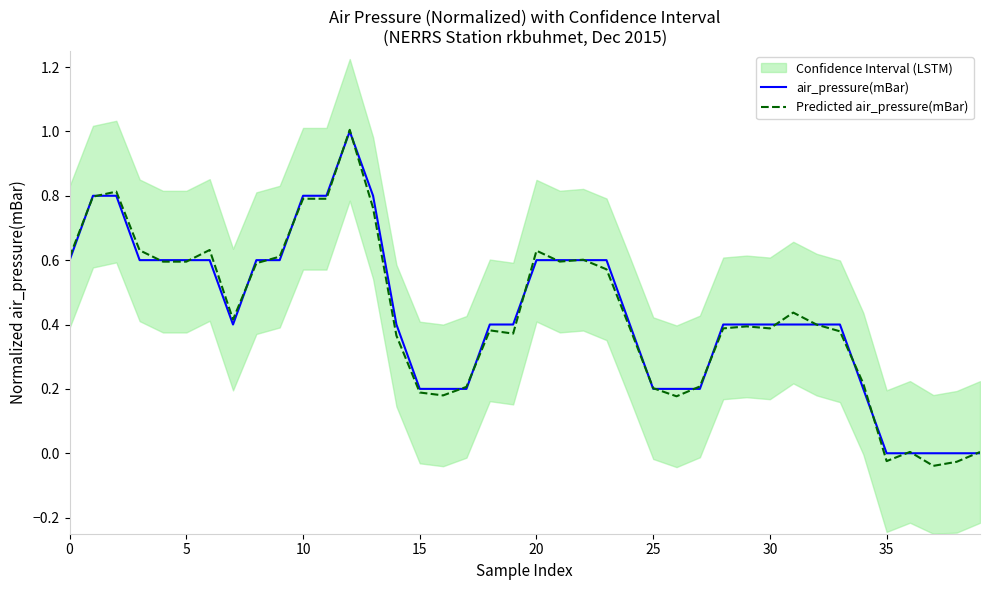

Is the value of air_pressure(mBar) at 19 greater than the value of Predicted air_pressure(mBar) at 32?

Yes